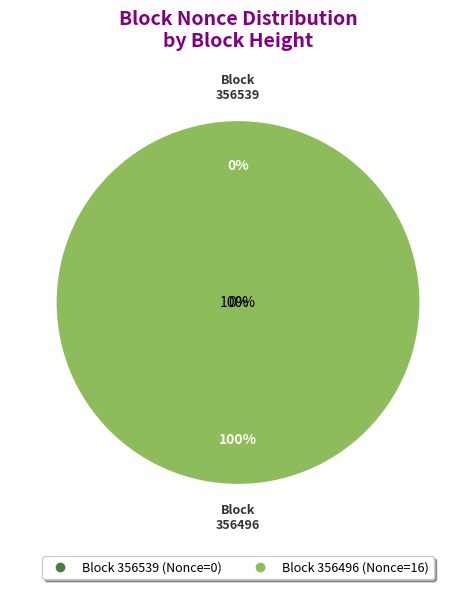

Which category has the biggest portion of the pie?

356496